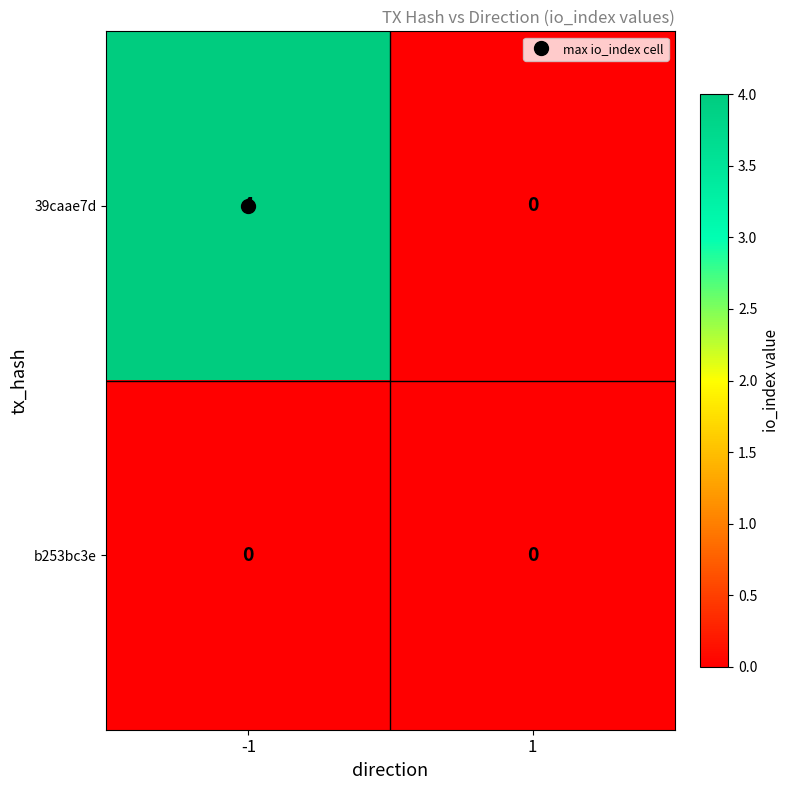

Count the number of data series in this chart.

2